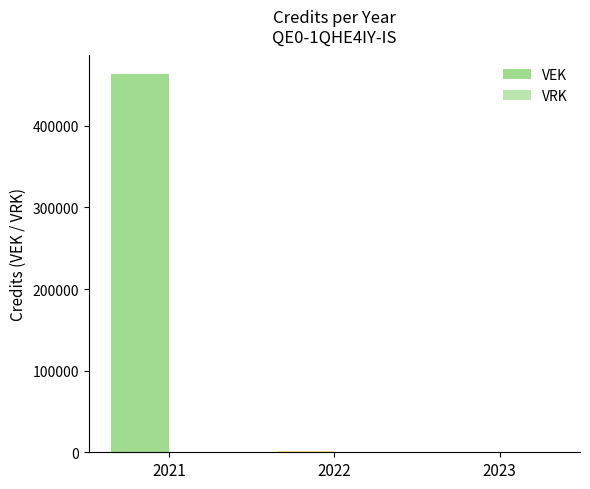

How many categories are shown in the chart?

3